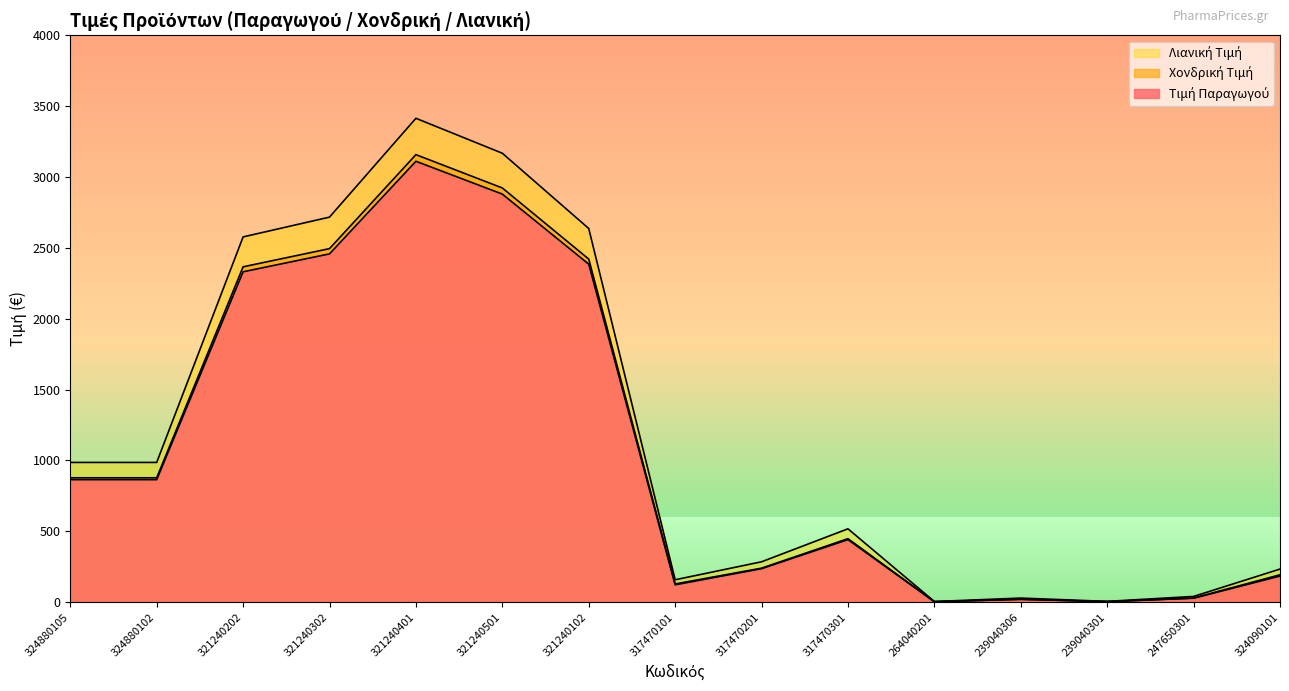

True or false: Χονδρική Τιμή and Λιανική Τιμή intersect in this chart.

False